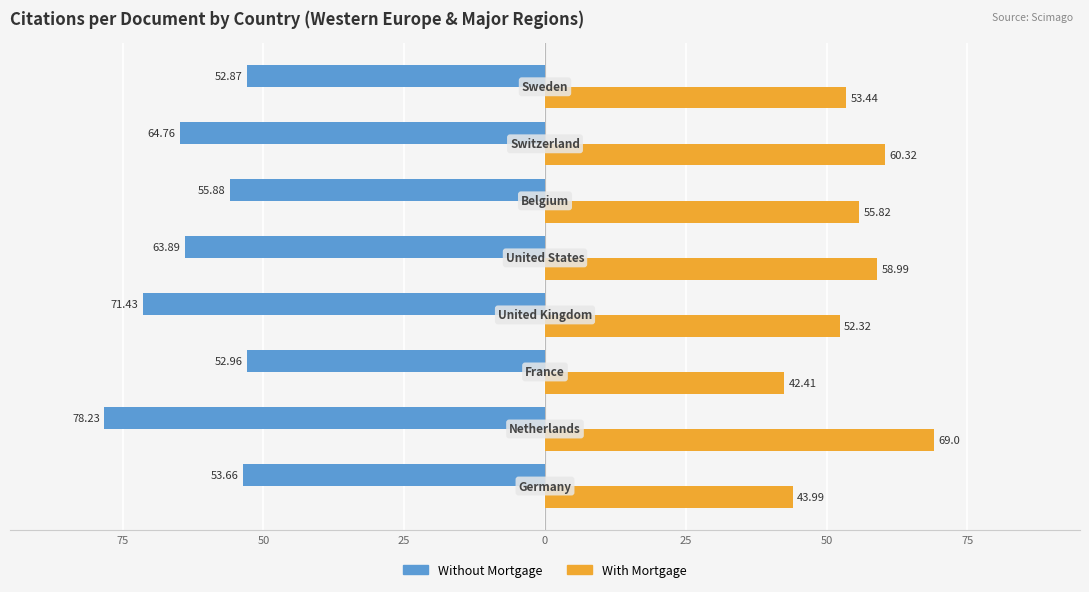

Are the bars horizontal?

Yes